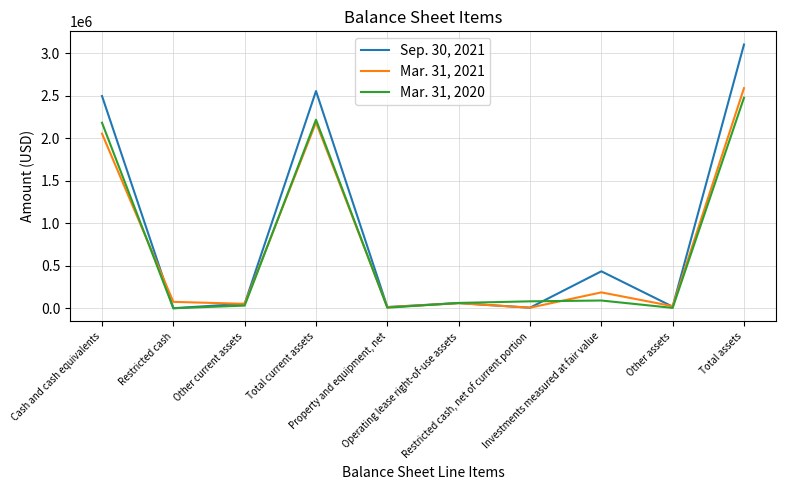

What is the greatest value displayed?

3102906